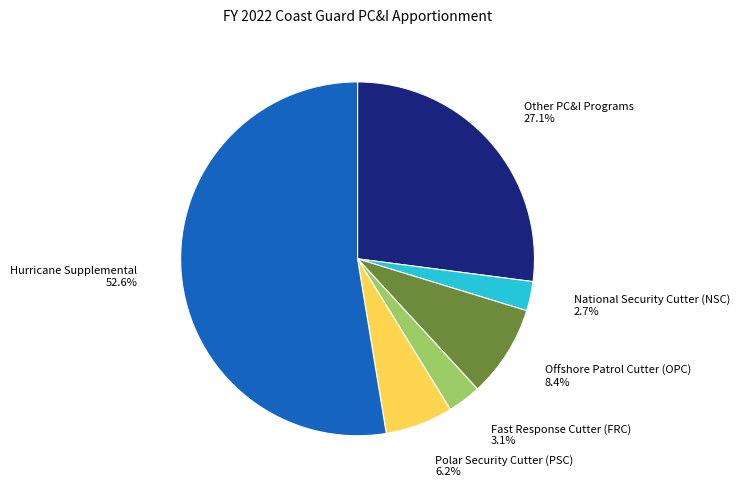

Is there any slice that represents more than half of the pie?

Yes